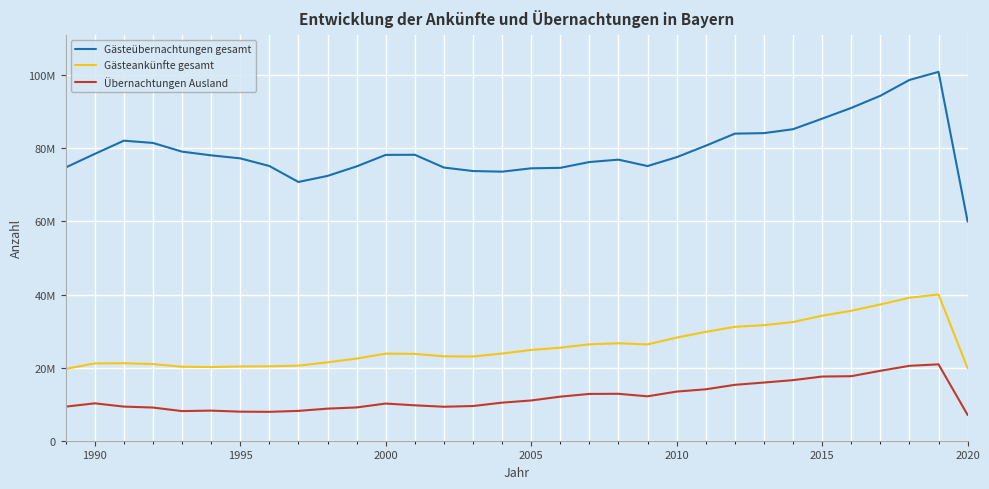

Is this an area chart (filled region under the line)?

No